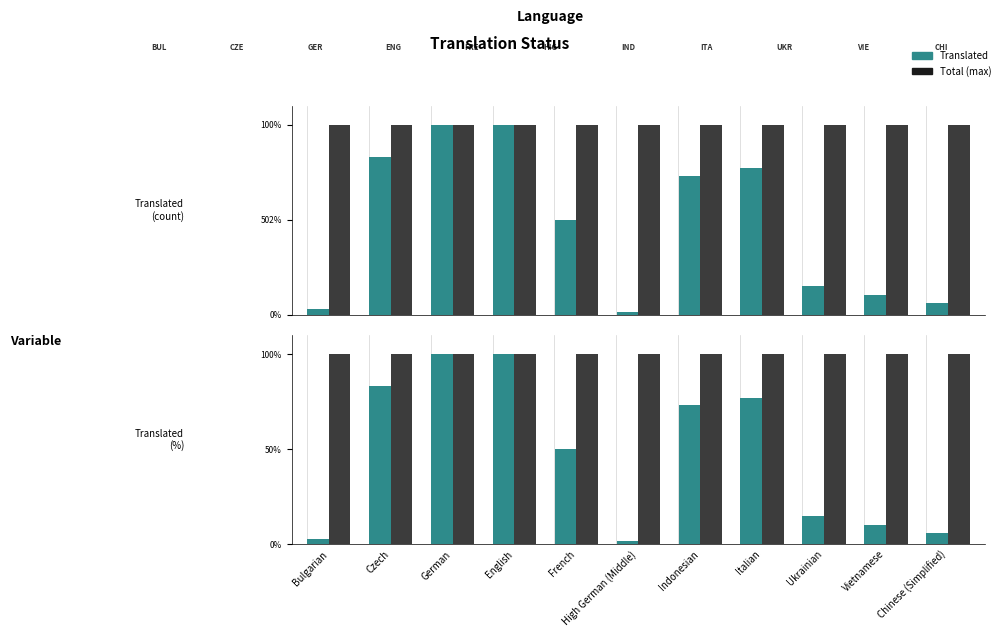

Count the number of categories in the chart.

11